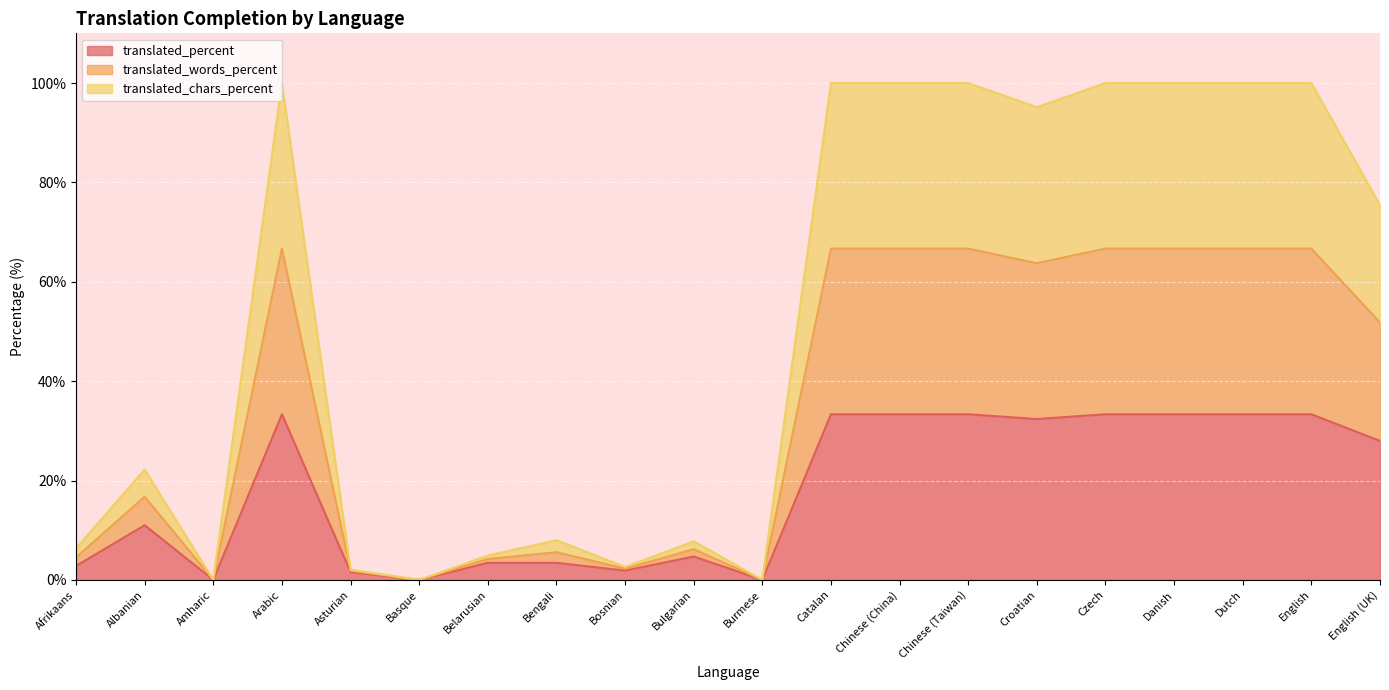

What position from the left is Chinese (Taiwan)?

14